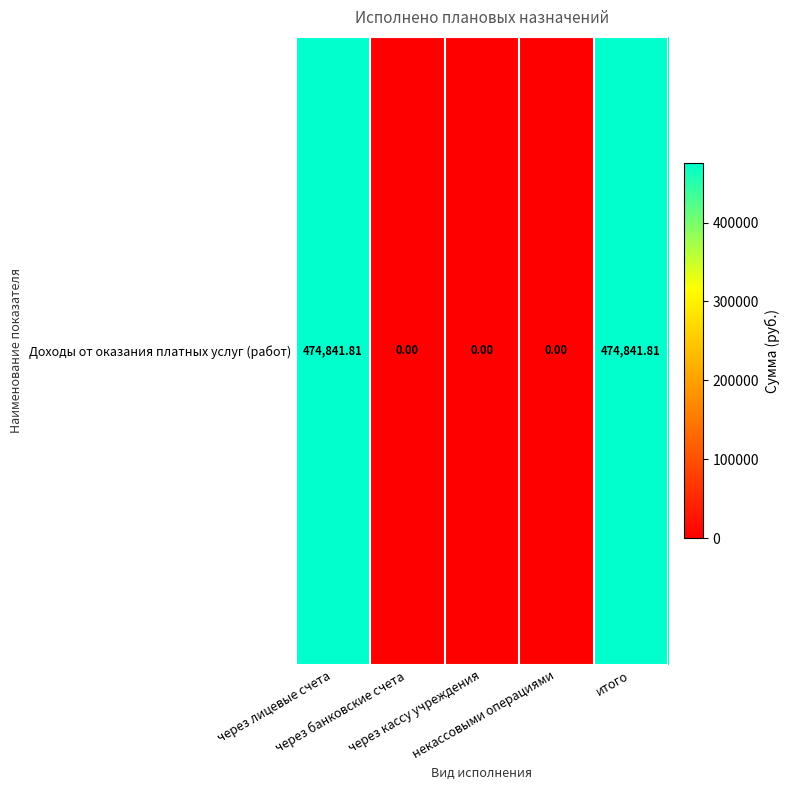

At which label is the value closest to 237420?

через банковские счета